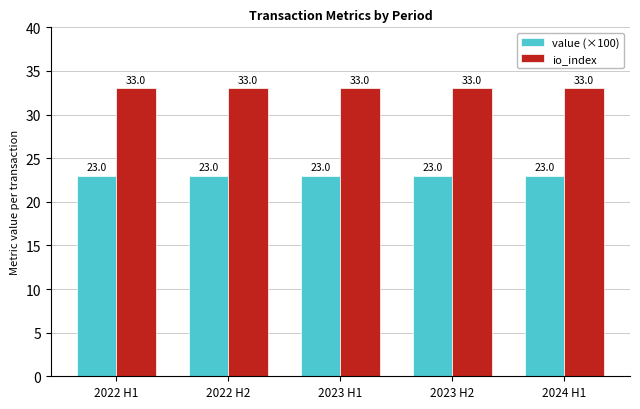

Reading right to left, list all the values displayed in this chart.

value (×100): 2024 H1=23	2023 H2=23	2023 H1=23	2022 H2=23	2022 H1=23
io_index: 2024 H1=33	2023 H2=33	2023 H1=33	2022 H2=33	2022 H1=33